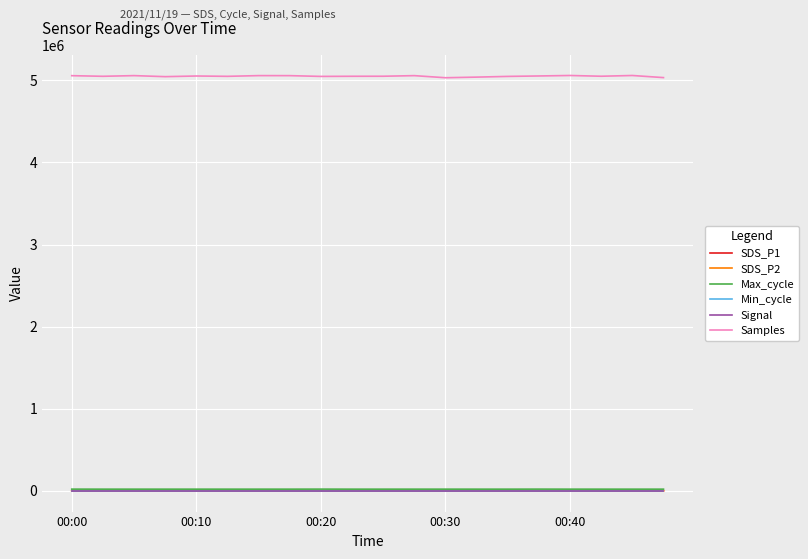

Which series has the largest range (max minus min)?

Samples